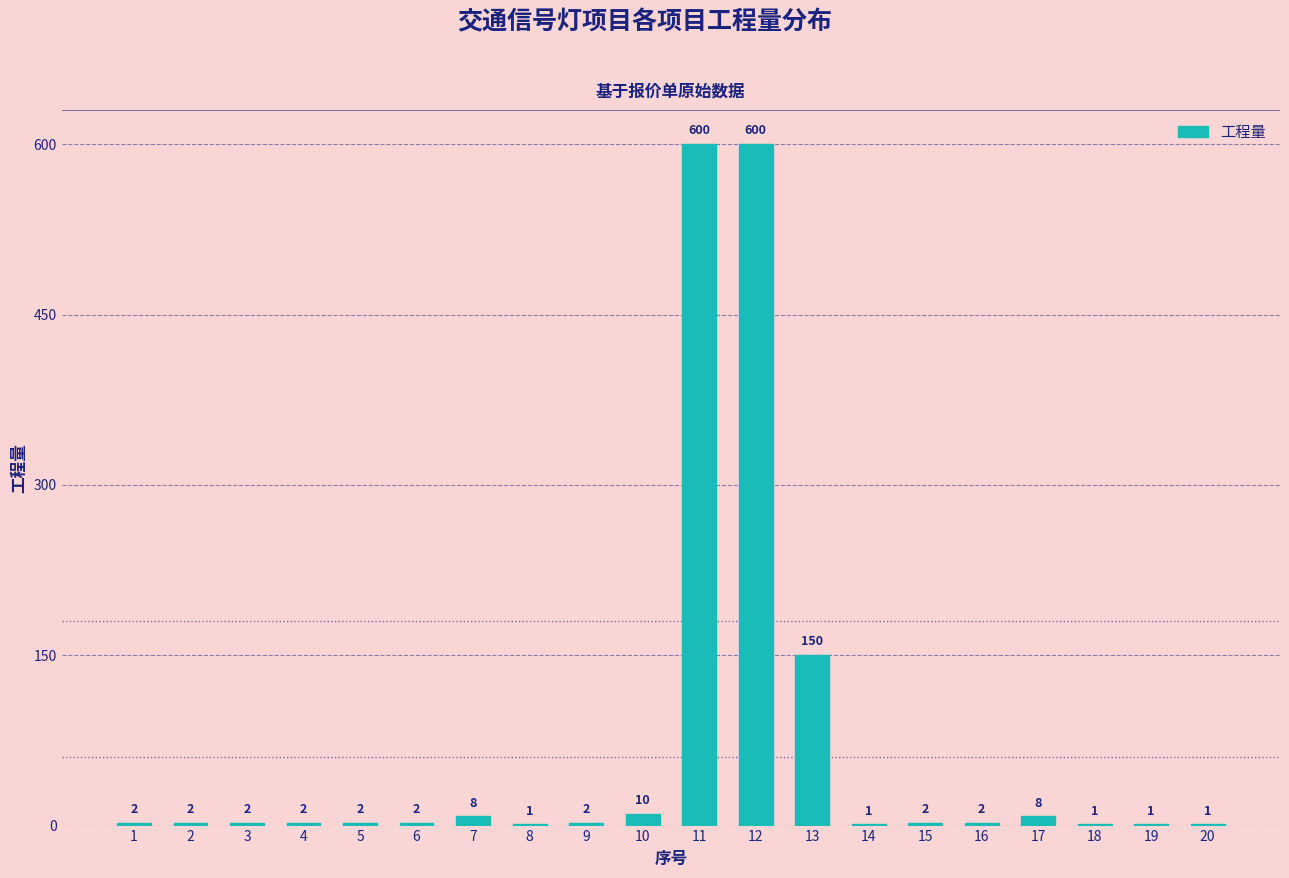

Reading left to right, list all the values displayed in this chart.

1=2	2=2	3=2	4=2	5=2	6=2	7=8	8=1	9=2	10=10	11=600	12=600	13=150	14=1	15=2	16=2	17=8	18=1	19=1	20=1